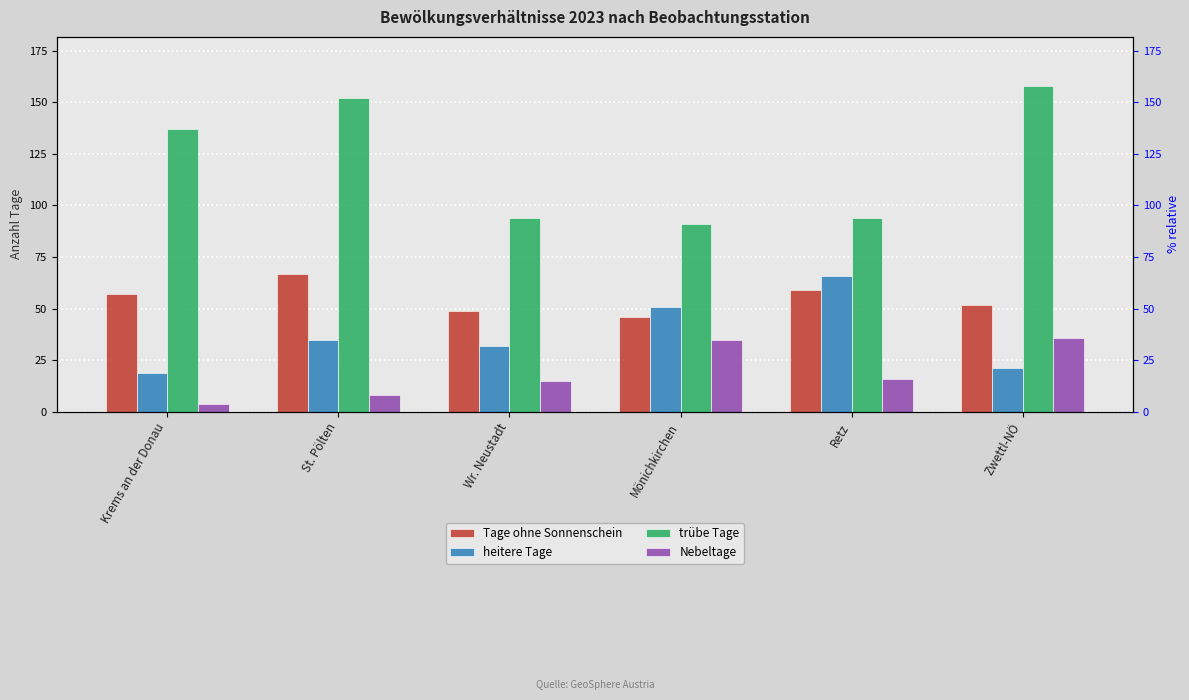

Between St. Pölten and Mönichkirchen, which is larger?

St. Pölten